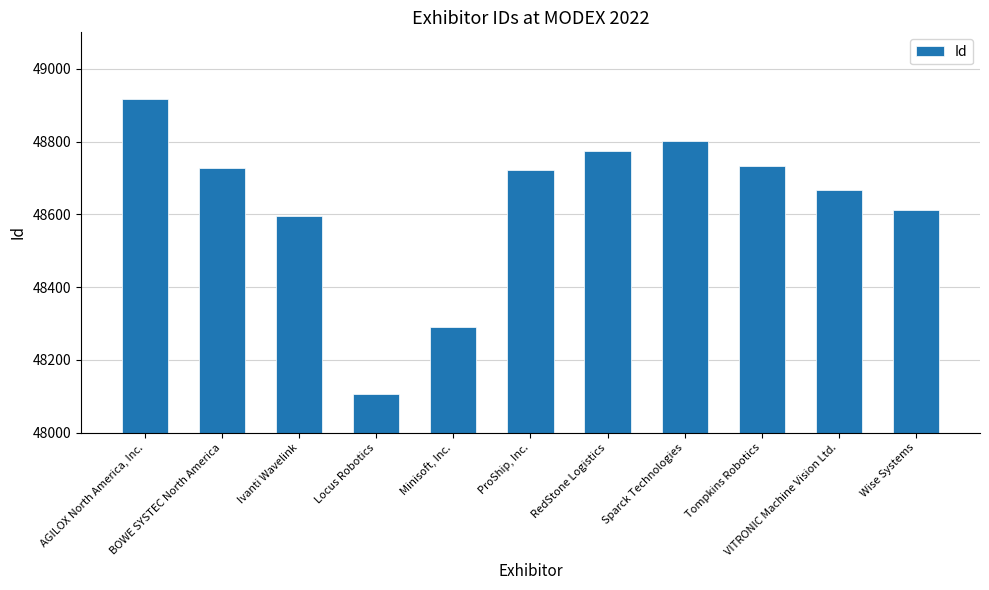

Rank the categories by value from highest to lowest.

AGILOX North America, Inc., Sparck Technologies, RedStone Logistics, Tompkins Robotics, BOWE SYSTEC North America, ProShip, Inc., VITRONIC Machine Vision Ltd., Wise Systems, Ivanti Wavelink, Minisoft, Inc., Locus Robotics